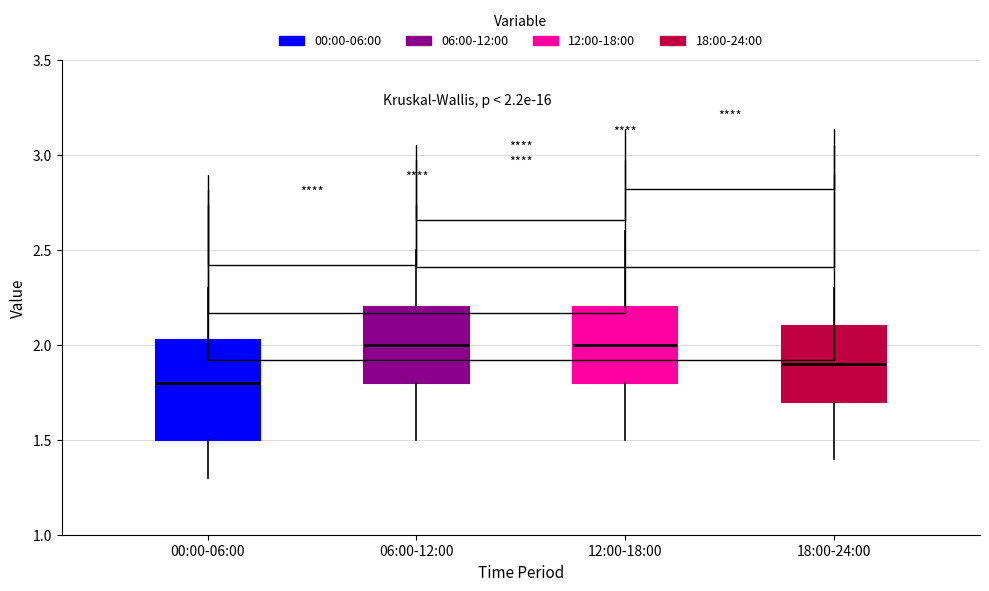

Comparing the boxes themselves (not the whiskers), which one is the tallest?

00:00-06:00